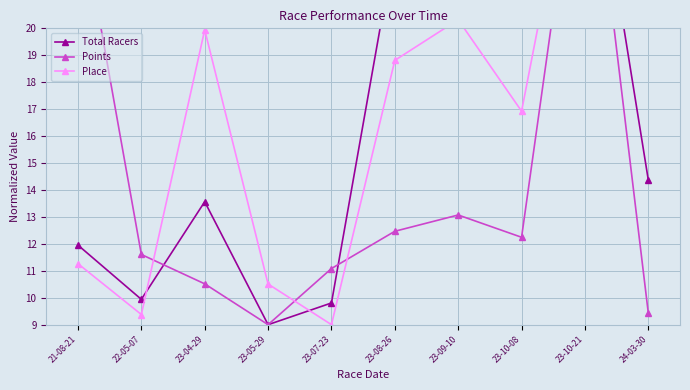

List the series in order of their peak value, lowest first.

Total Racers, Points, Place